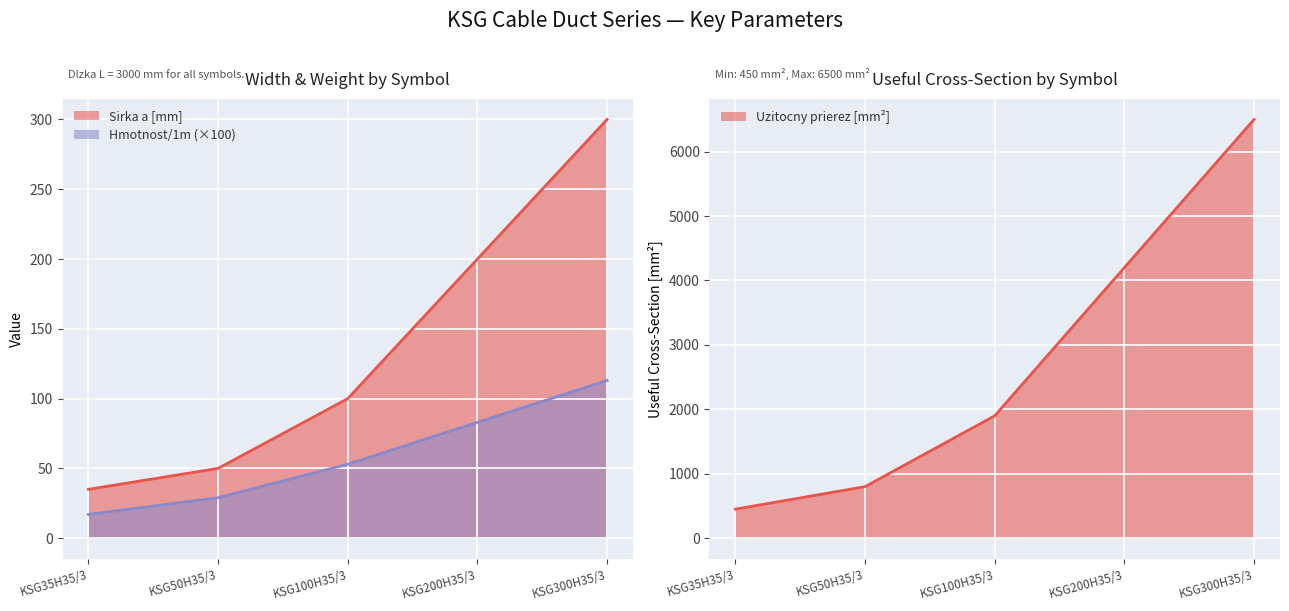

True or false: Uzitocny prierez [mm2] has more than 2 interior local peaks.

False